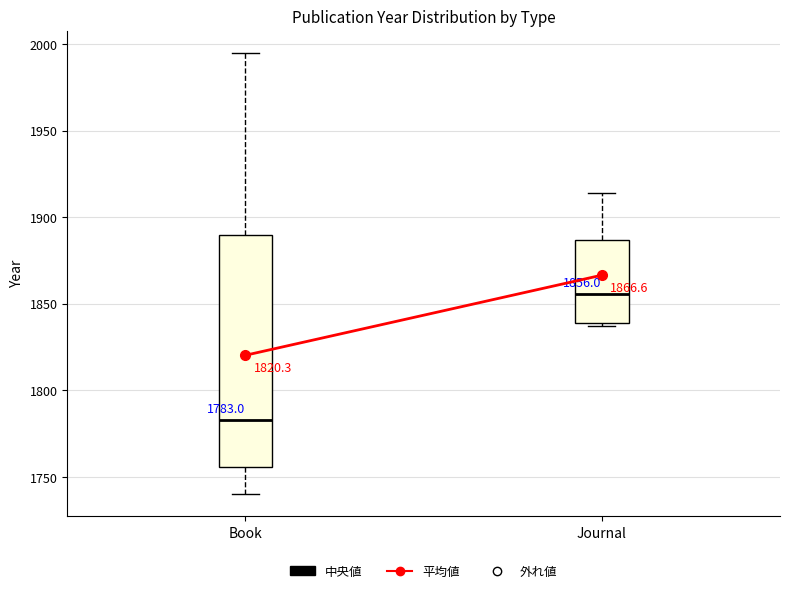

Which box has the lowest median line?

Book